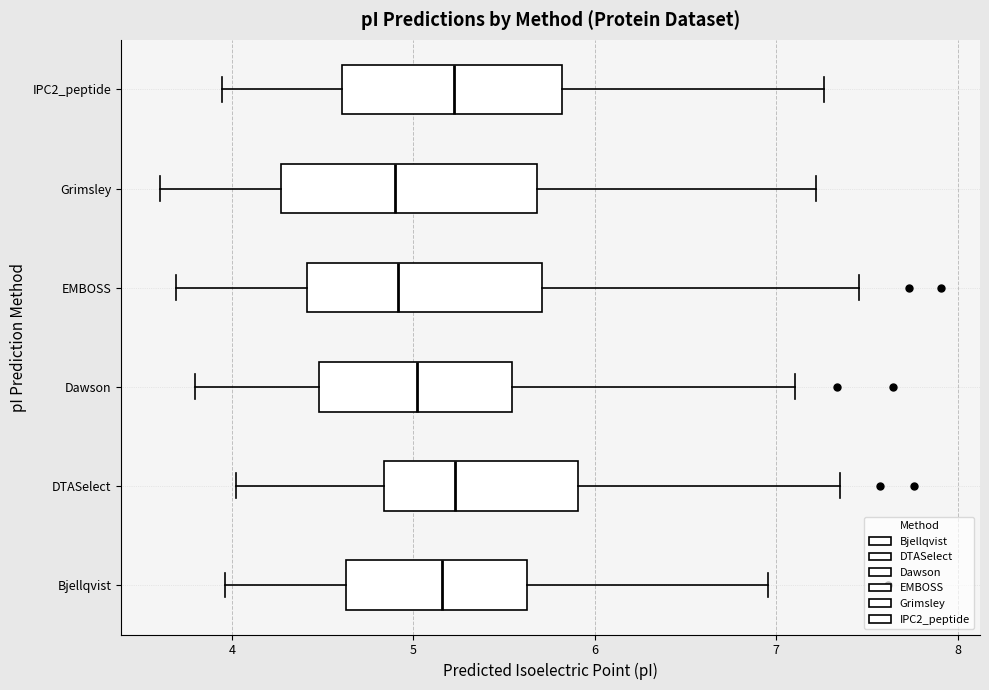

Where does the median line of the box for Grimsley sit on the x-axis? The values are not printed on the chart, so give them approximately, as read against the axis.

4.9